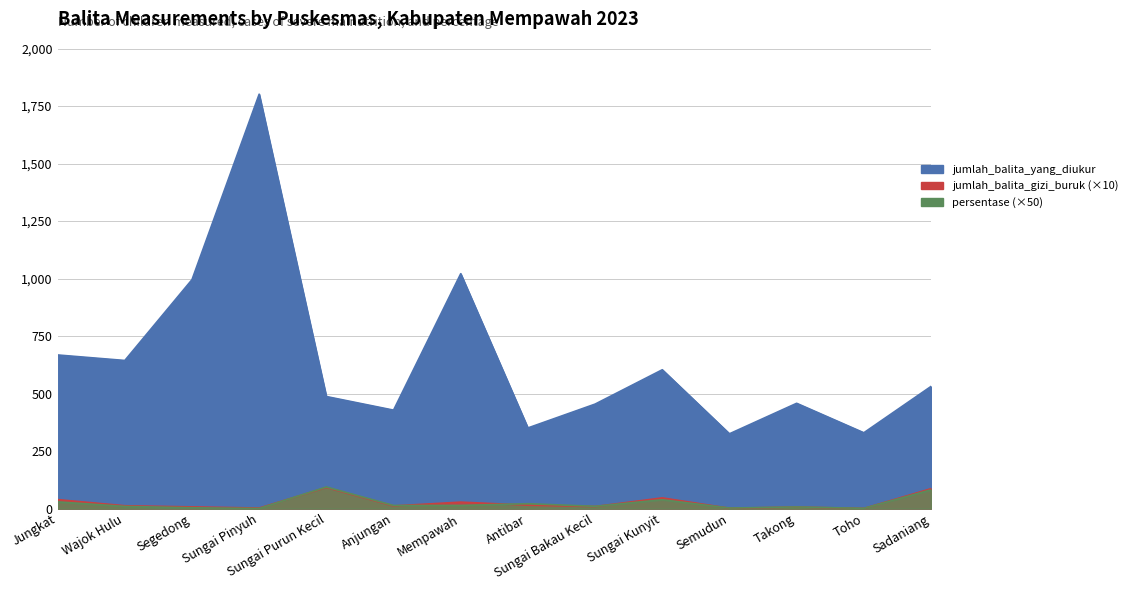

Which category has the highest value across all series?

Sungai Pinyuh